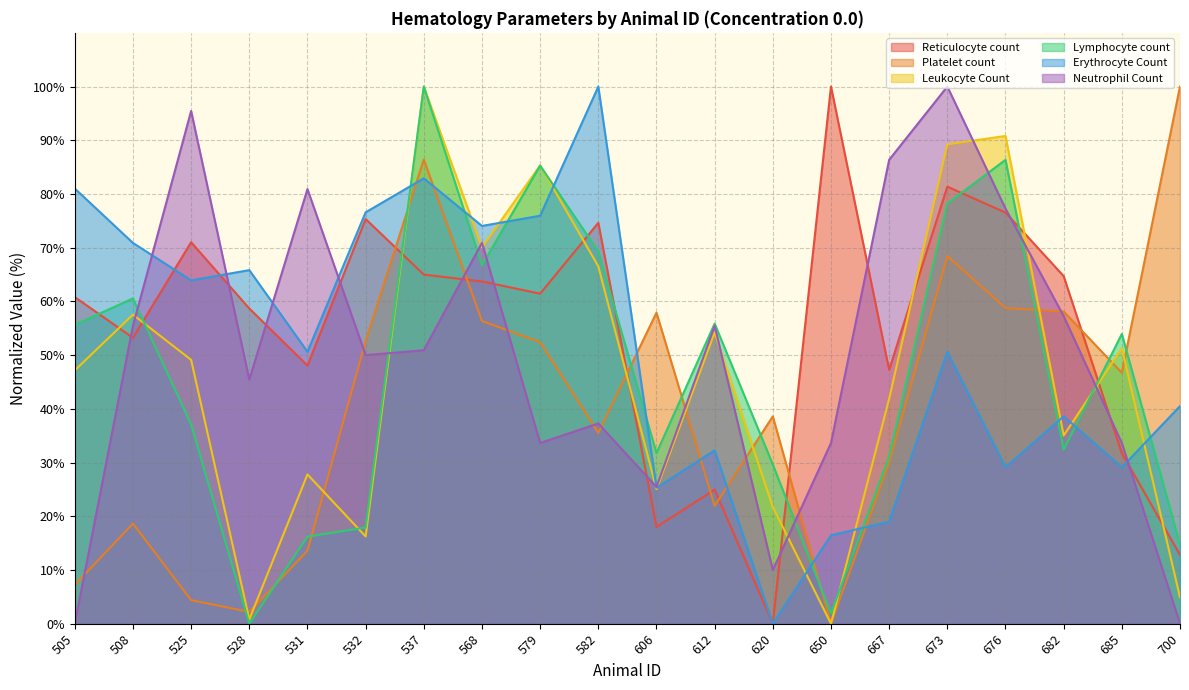

What is the difference between the highest and lowest values at 537?

49.1